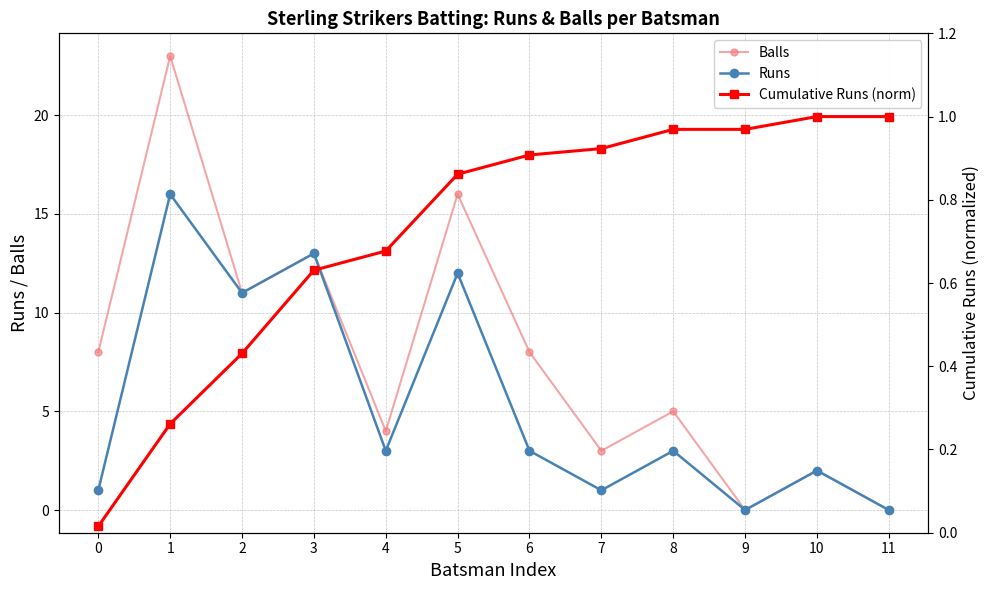

Reading right to left, transcribe all the data shown in this chart.

Balls: 11=0.0	10=2.0	9=0.0	8=5.0	7=3.0	6=8.0	5=16.0	4=4.0	3=13.0	2=11.0	1=23.0	0=8.0
Runs: 11=0.0	10=2.0	9=0.0	8=3.0	7=1.0	6=3.0	5=12.0	4=3.0	3=13.0	2=11.0	1=16.0	0=1.0
Cumulative Runs (norm): 11=1.0	10=1.0	9=1.0	8=1.0	7=0.9	6=0.9	5=0.9	4=0.7	3=0.6	2=0.4	1=0.3	0=0.0